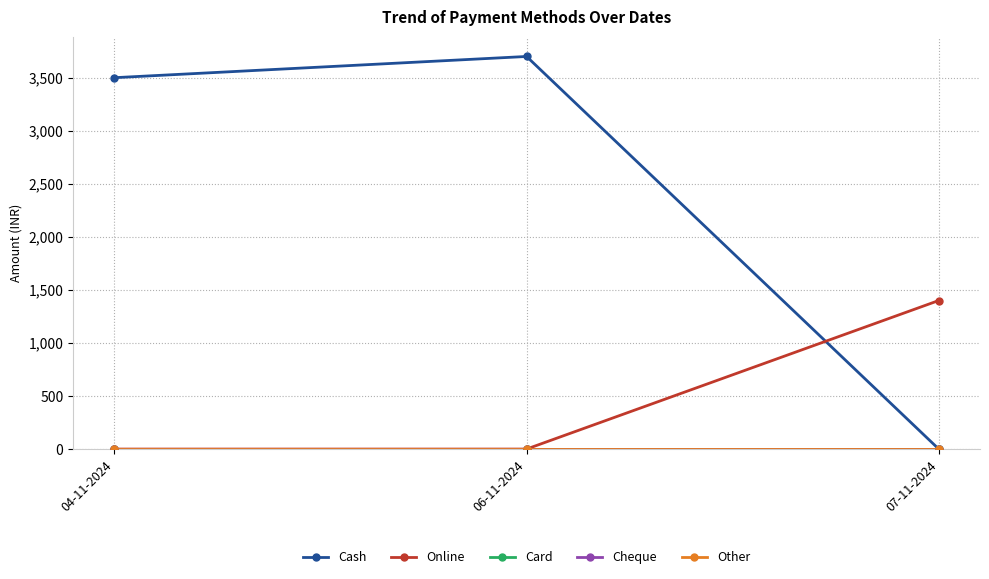

Reading right to left, extract all data points from this chart.

Cash: 07-11-2024=0	06-11-2024=3700	04-11-2024=3500
Online: 07-11-2024=1400	06-11-2024=0	04-11-2024=0
Card: 07-11-2024=0	06-11-2024=0	04-11-2024=0
Cheque: 07-11-2024=0	06-11-2024=0	04-11-2024=0
Other: 07-11-2024=0	06-11-2024=0	04-11-2024=0